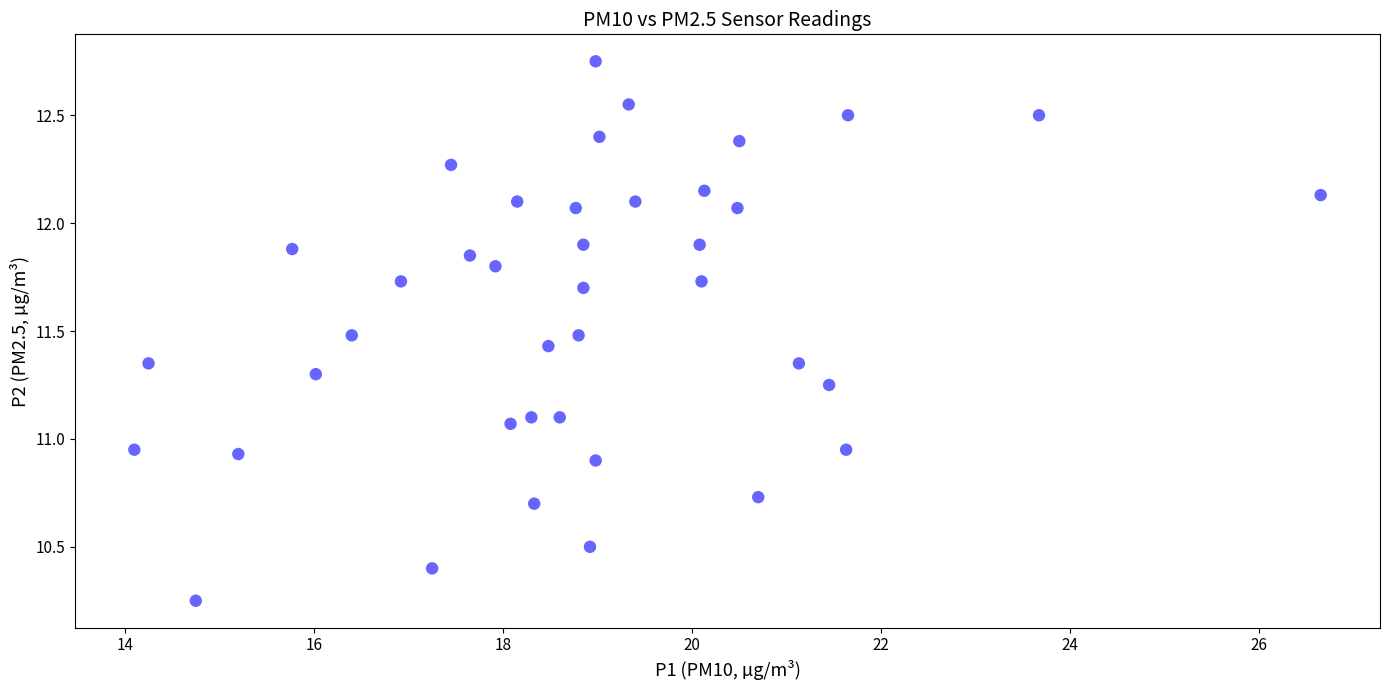

What is the range of X values (max minus min)?

12.5